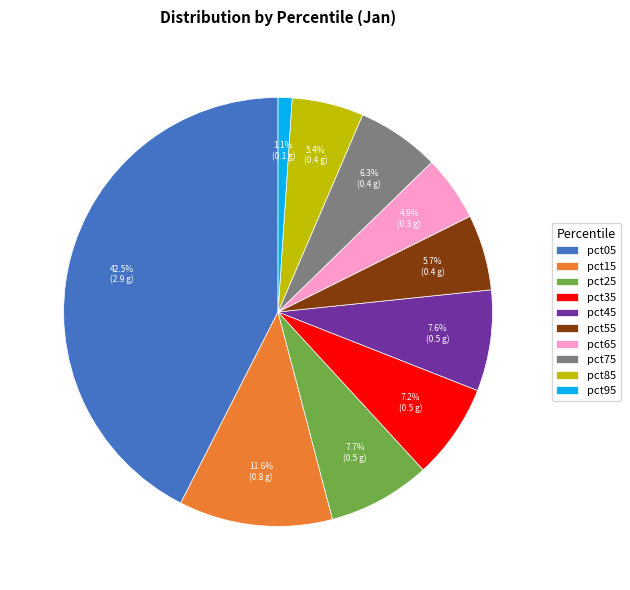

Do pct75 and pct05 together represent more than half of the pie?

No